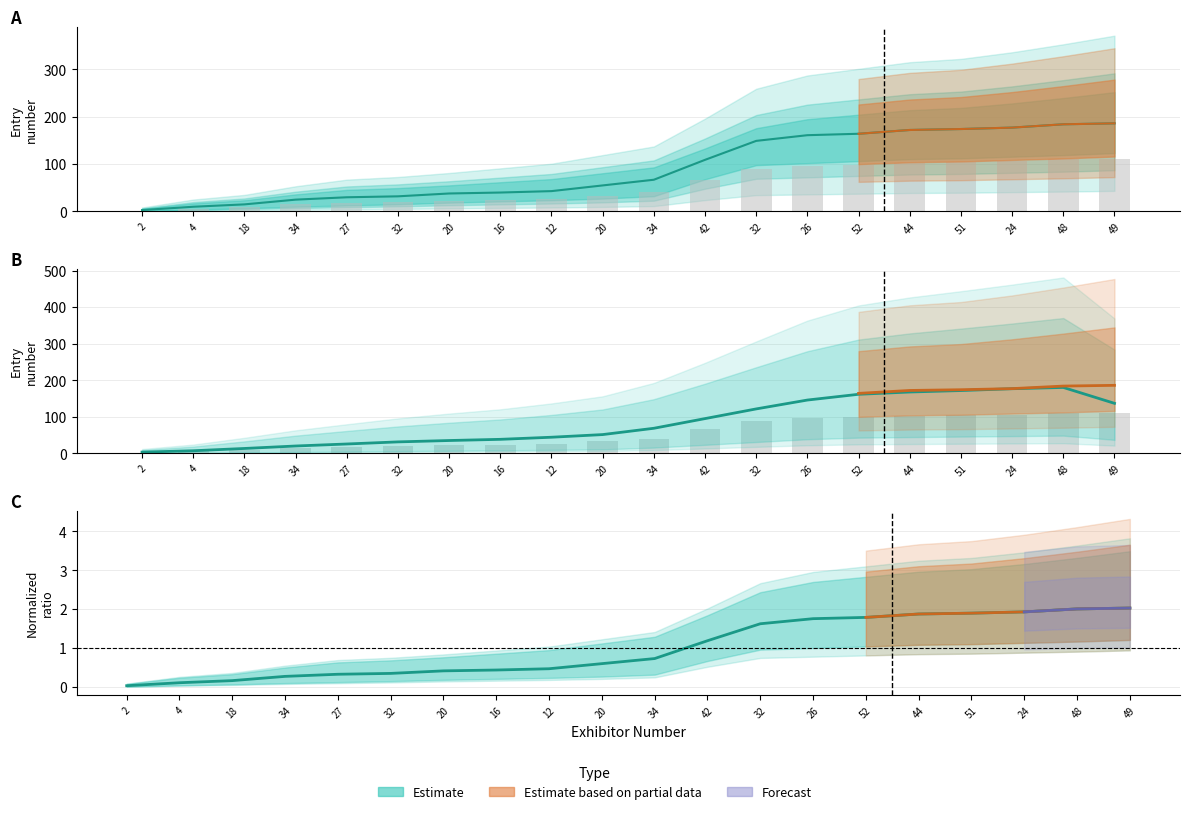

List the labels in order of Upper Bound value, largest first.

49, 48, 24, 51, 44, 52, 26, 32, 42, 34, 20, 12, 16, 20, 32, 27, 34, 18, 4, 2